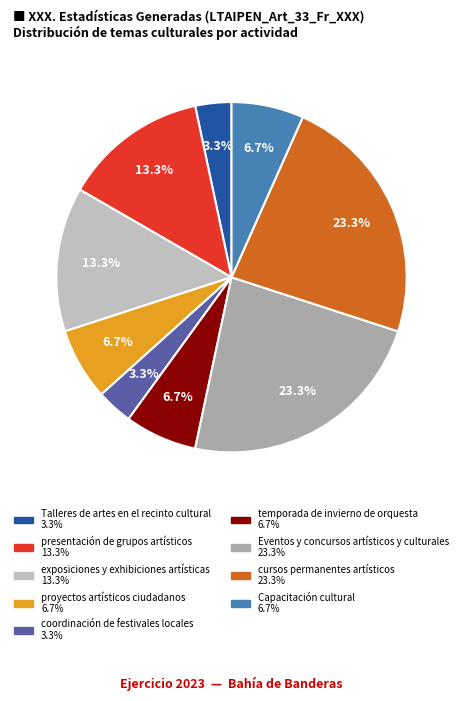

Count the number of slices in the pie.

9